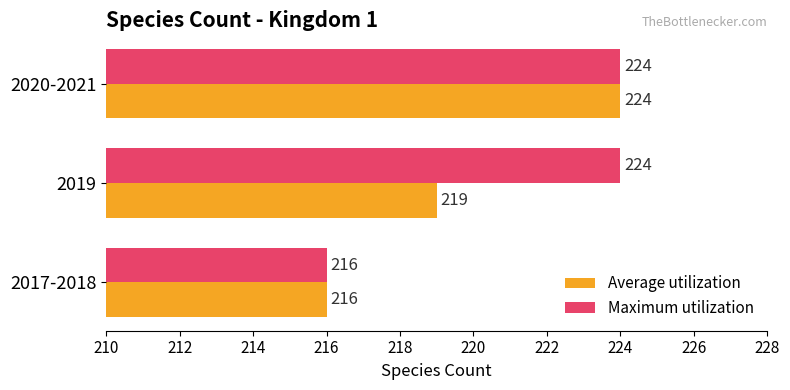

What is the lowest value of the Maximum utilization series?

216